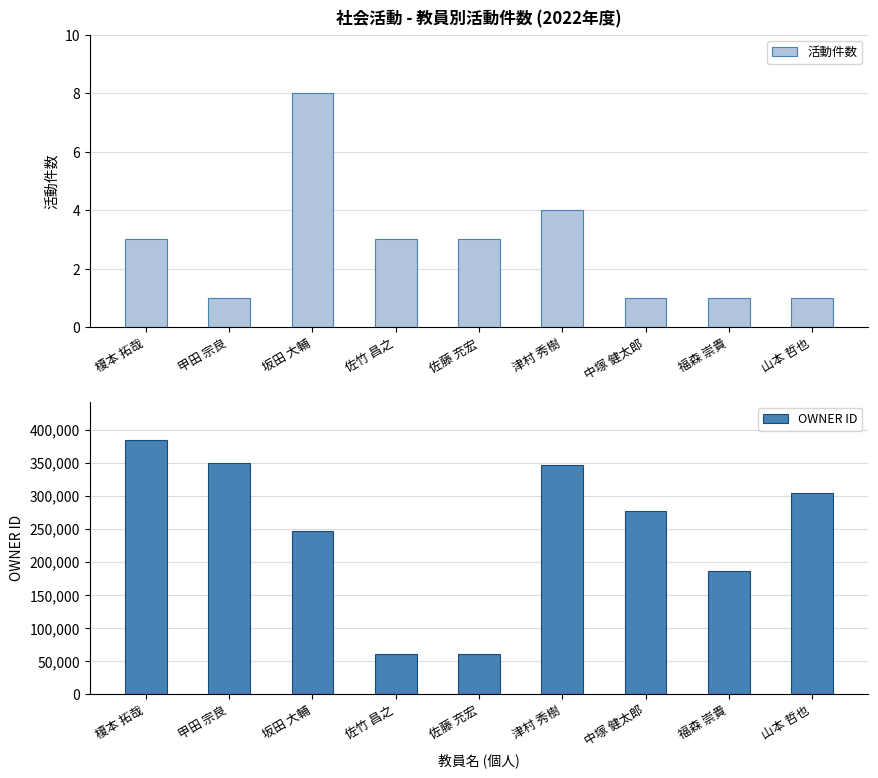

At which category is the sum across all series the highest?

榎本 拓哉